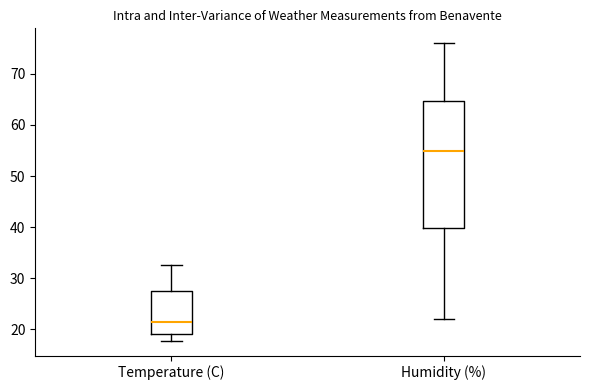

Which box's median line is the lowest?

Temperature (C)